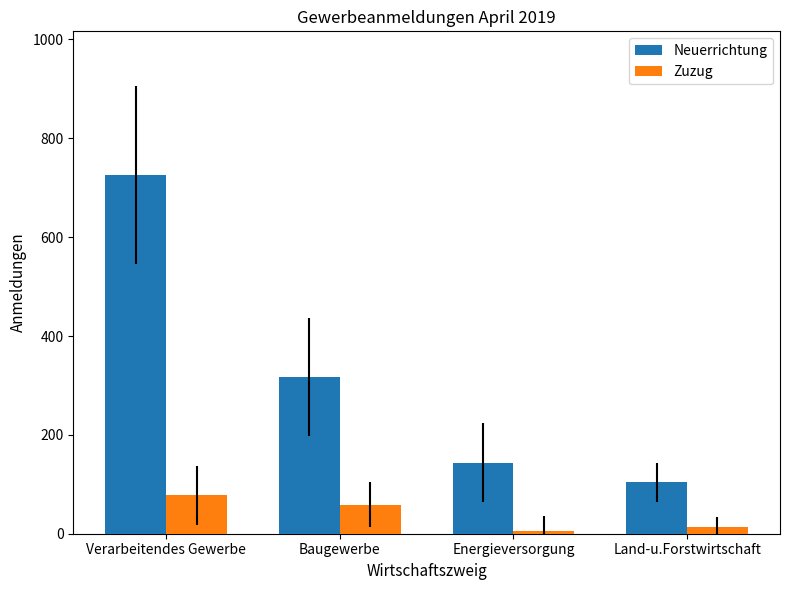

What is the lowest value of the Zuzug series?

5